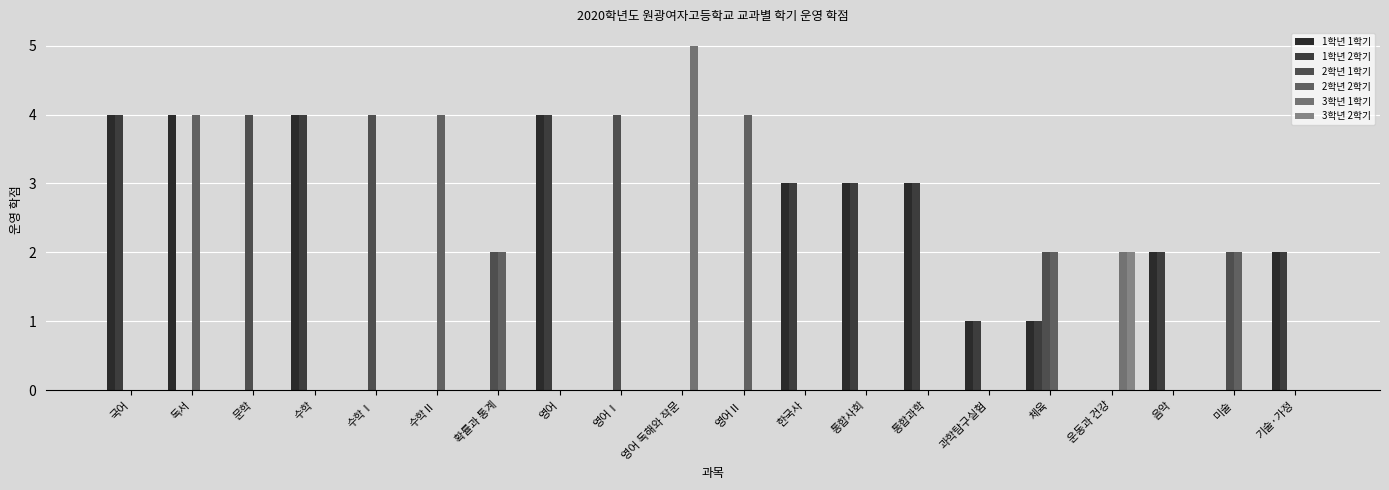

Which series has the largest range (max minus min)?

3학년 1학기